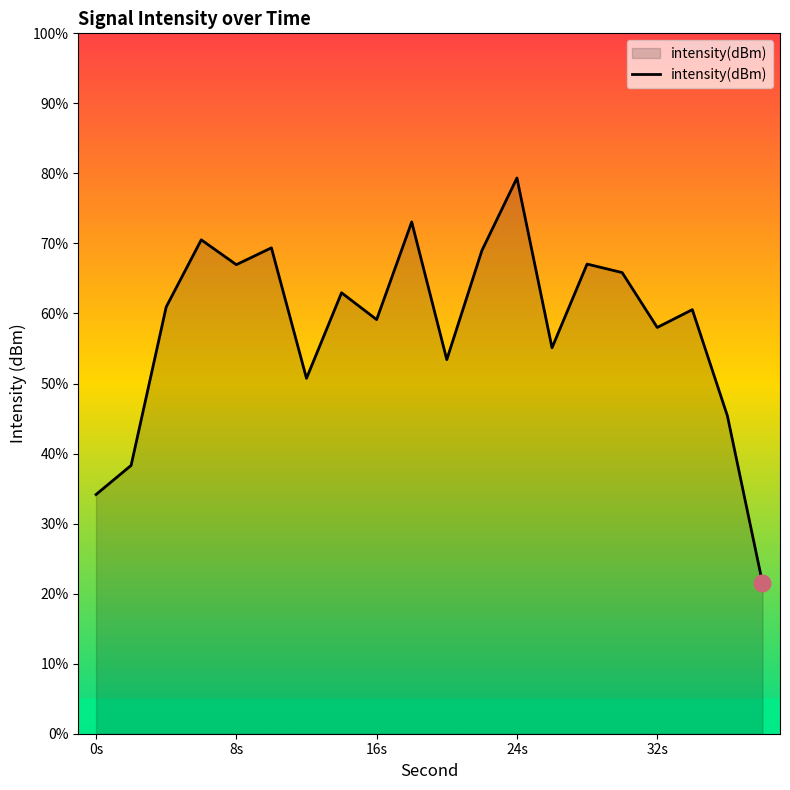

What is the maximum value shown in the chart?

79.3